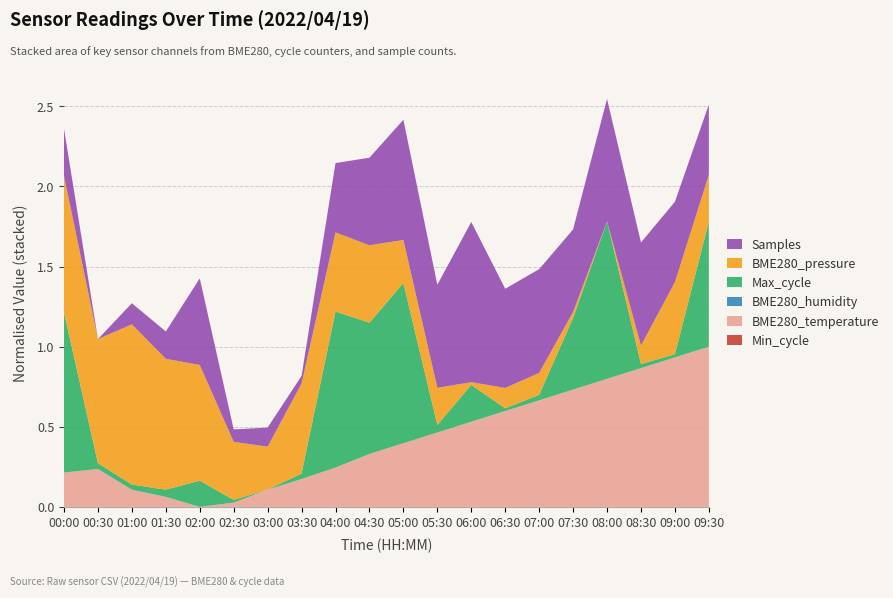

Reading right to left, what are all the values shown in this chart?

Min_cycle: 19.0	19.0	19.0	19.0	19.0	19.0	19.0	19.0	19.0	19.0	19.0	19.0	19.0	19.0	19.0	19.0	19.0	19.0	19.0	19.0
BME280_temperature: 9.8	9.7	9.5	9.3	9.2	9.1	8.9	8.8	8.6	8.4	8.3	8.1	8.0	7.8	7.6	7.6	7.7	7.8	8.1	8.0
BME280_humidity: 100.0	100.0	100.0	100.0	100.0	100.0	100.0	100.0	100.0	100.0	100.0	100.0	100.0	100.0	100.0	100.0	100.0	100.0	100.0	100.0
Max_cycle: 20369.0	20015.0	20018.0	20463.0	20214.0	20022.0	20014.0	20113.0	20028.0	20471.0	20387.0	20459.0	20022.0	20006.0	20014.0	20082.0	20027.0	20021.0	20023.0	20471.0
BME280_pressure: 99905.2	99909.9	99900.0	99896.6	99897.7	99900.7	99900.4	99897.1	99903.5	99904.6	99910.9	99911.2	99913.2	99904.6	99907.3	99917.9	99920.7	99926.1	99919.5	99921.8
Samples: 7397476.0	7398202.0	7399823.0	7401215.0	7398360.0	7399872.0	7399545.0	7403911.0	7399817.0	7401050.0	7398718.0	7397410.0	7392996.0	7393815.0	7393339.0	7398643.0	7394405.0	7393959.0	7392449.0	7395809.0